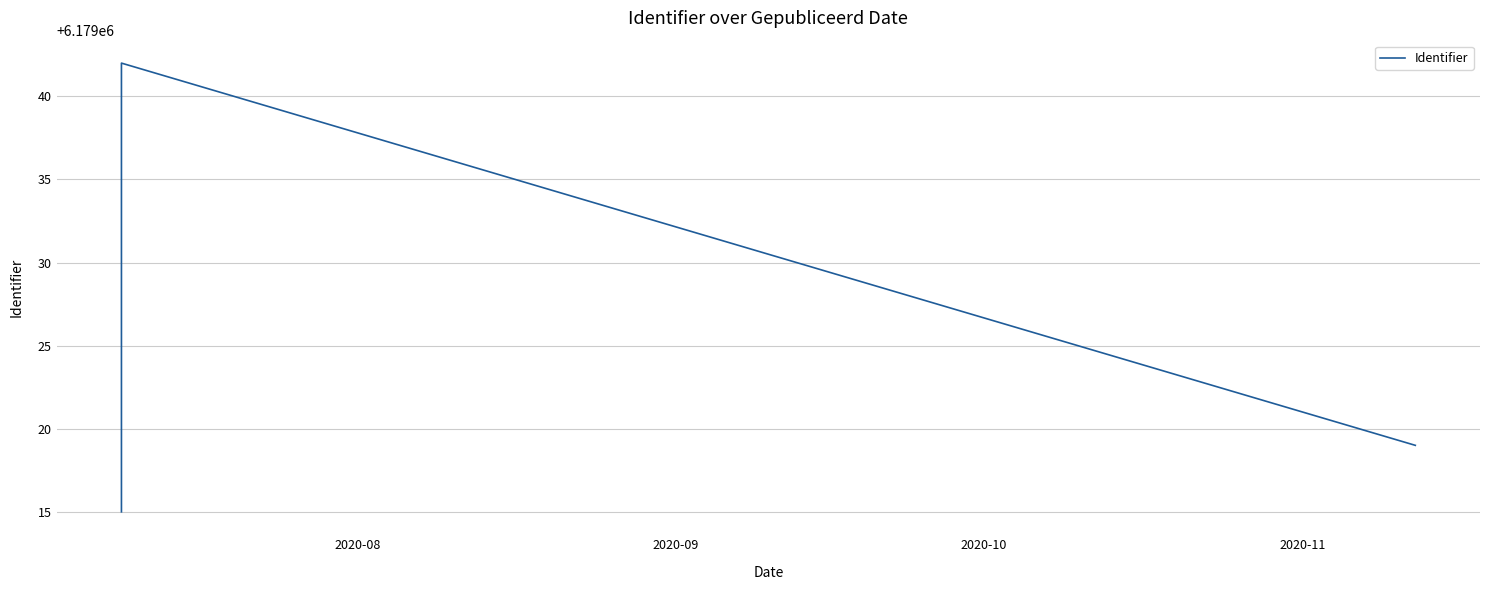

How many data points are above 6179028?

7